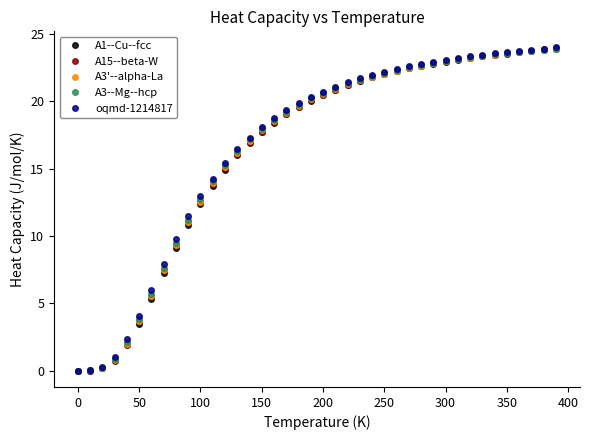

What is the value of the A3'--alpha-La point at the 37th from the left?

23.6